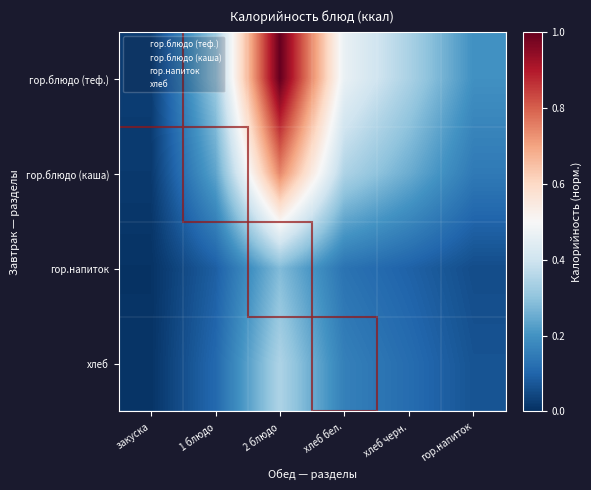

Which series has the largest total across all categories?

гор.блюдо (теф.)